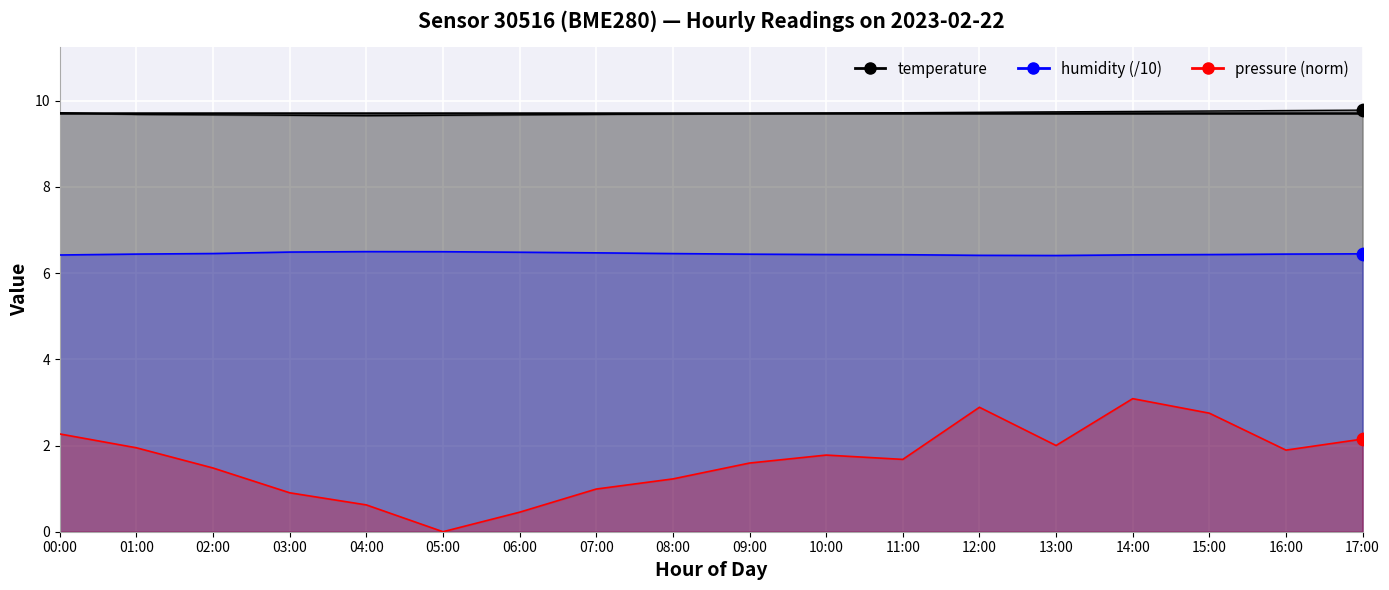

Which series contains the highest Y value?

temperature